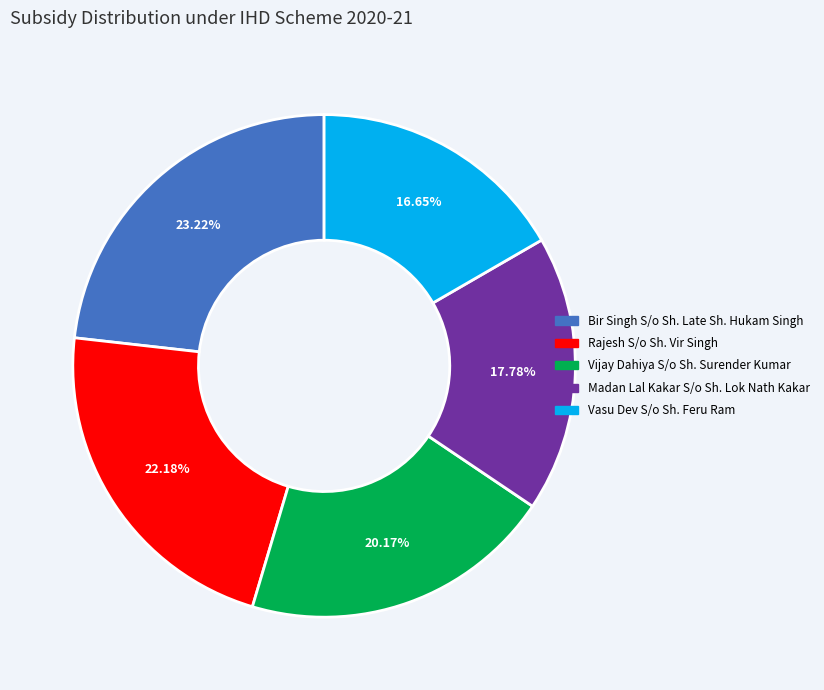

Do Vijay Dahiya S/o Sh. Surender Kumar and Madan Lal Kakar S/o Sh. Lok Nath Kakar together represent more than half of the pie?

No